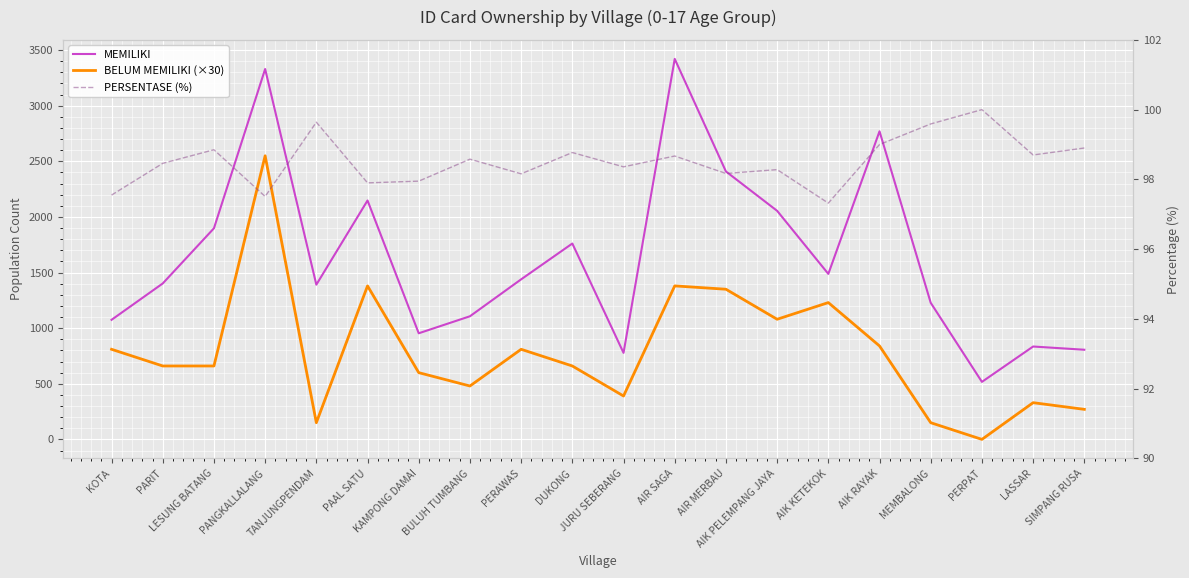

True or false: PERSENTASE (%) has more than 2 points higher than both neighbors.

True